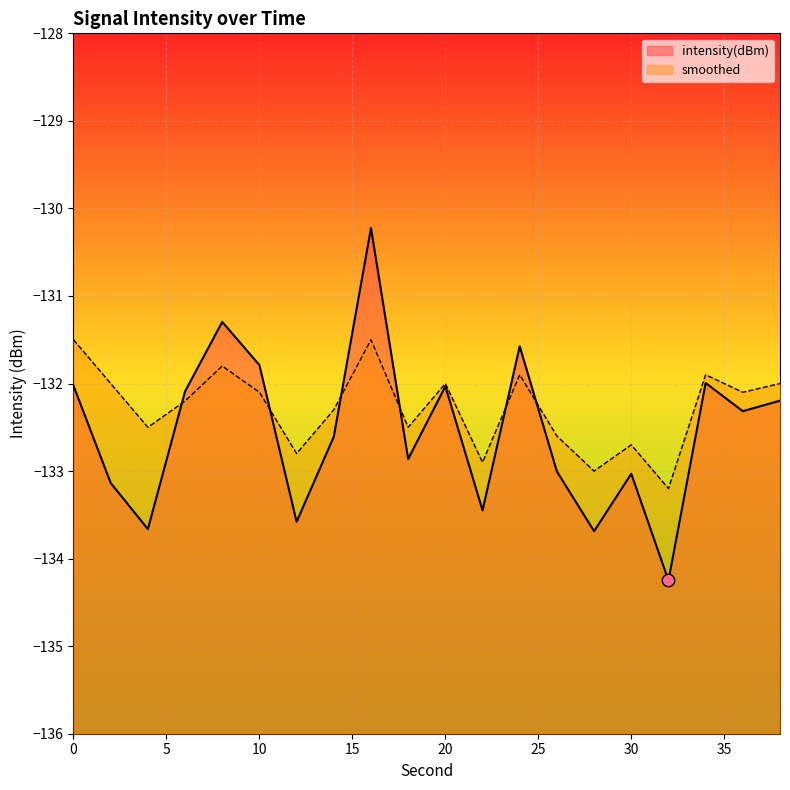

What are all the series names shown in the legend?

intensity(dBm), smoothed